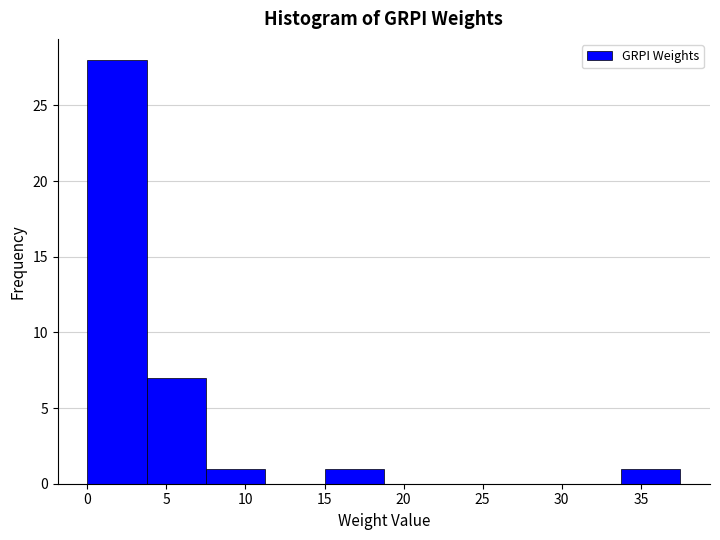

Which range on the x-axis has the tallest bar?

0.0 to 4.0